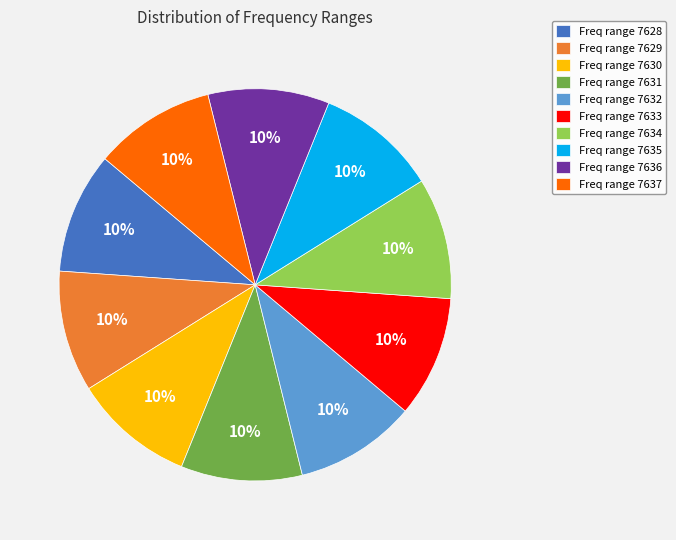

Combined, do Freq range 7631 and Freq range 7630 account for over 50%?

No